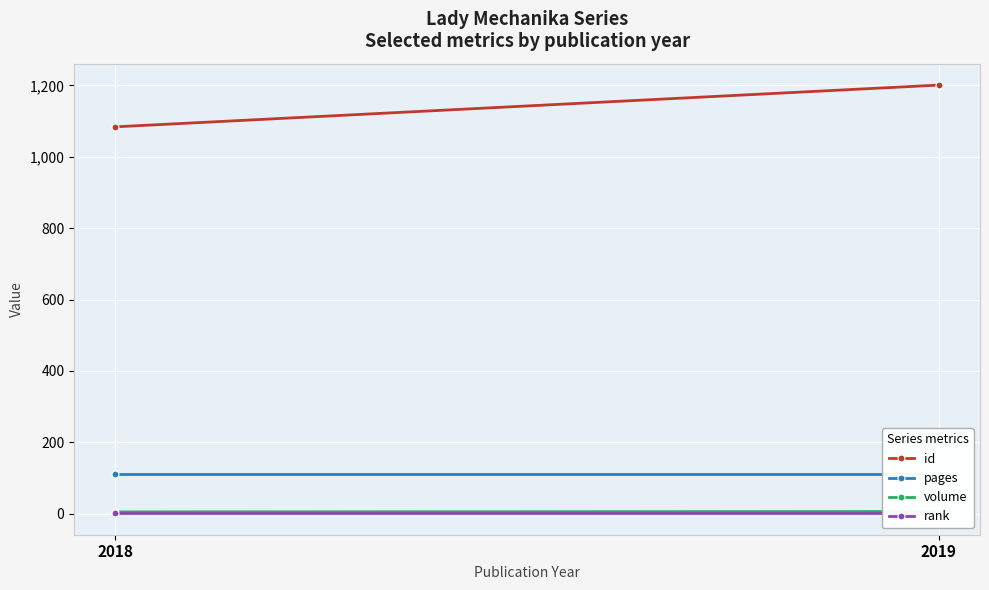

True or false: id has a value of 1779 at 2019.

False